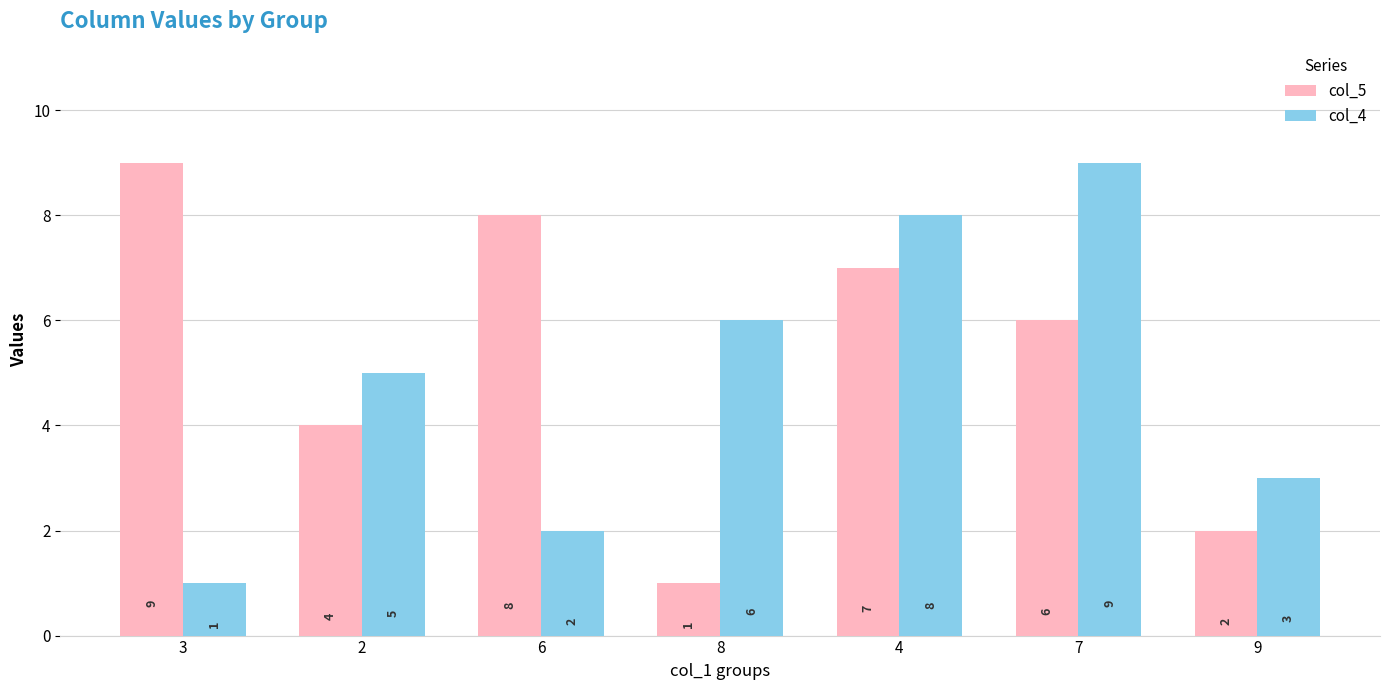

At 4, list the series in order from largest to smallest.

col_4, col_5